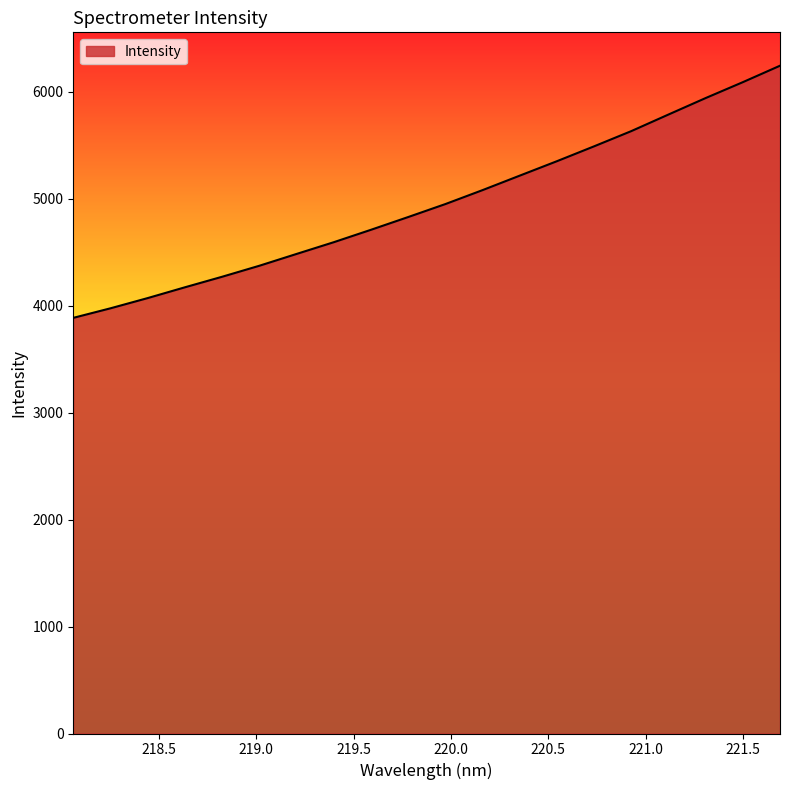

Reading left to right, extract all data points from this chart.

3884.6	3973.9	4069.5	4170.3	4268.8	4371.6	4481.9	4591.7	4707.7	4826.8	4948.1	5078.6	5213.8	5348.8	5487.9	5630.0	5785.0	5938.9	6087.4	6241.0